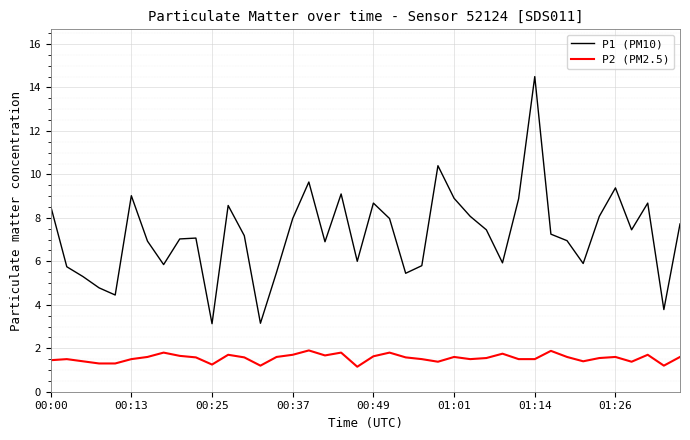

List the series in order of their peak value, lowest first.

P2 (PM2.5), P1 (PM10)